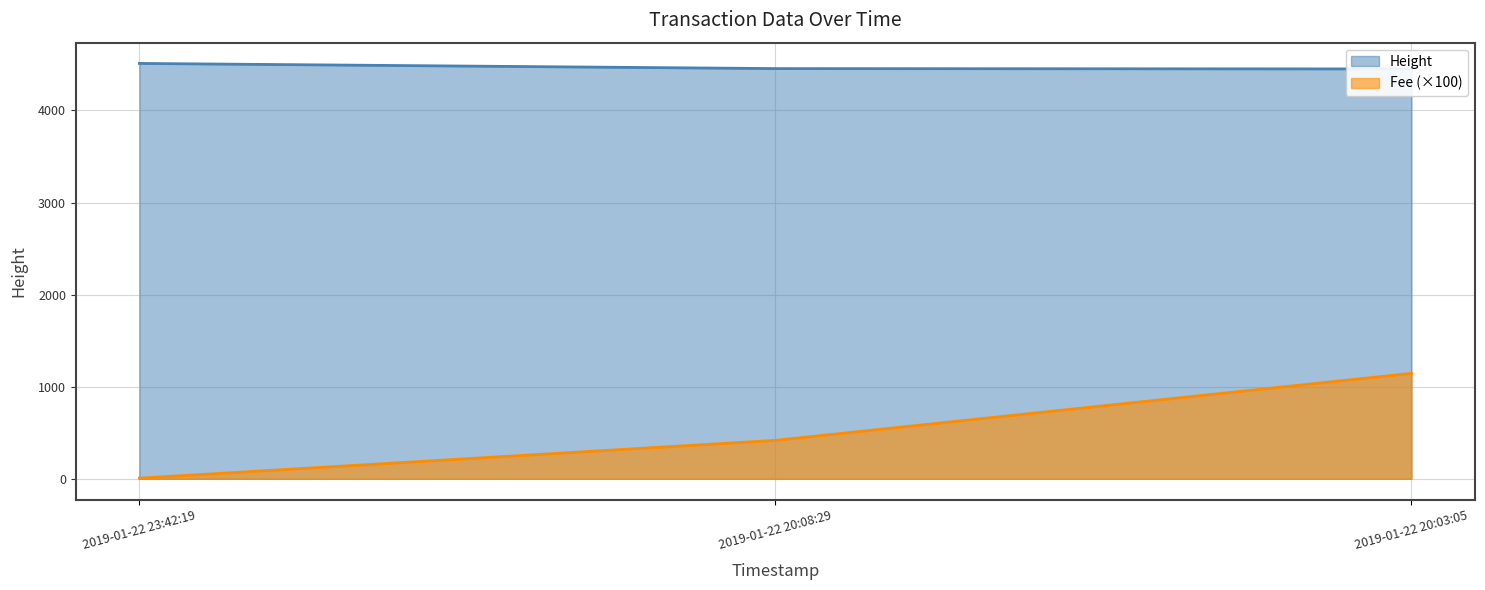

Reading right to left, extract all data points from this chart.

Height: 2019-01-22 20:03:05=4451.0	2019-01-22 20:08:29=4455.0	2019-01-22 23:42:19=4511.0
Fee: 2019-01-22 20:03:05=1145.1	2019-01-22 20:08:29=417.5	2019-01-22 23:42:19=6.6